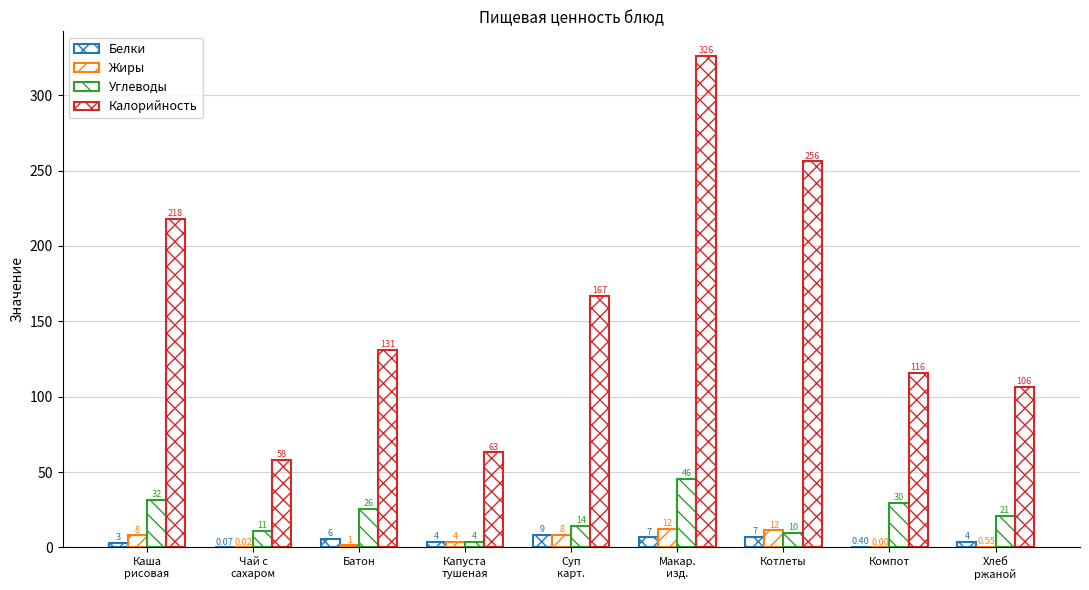

How many values in the Углеводы series exceed 20?

5